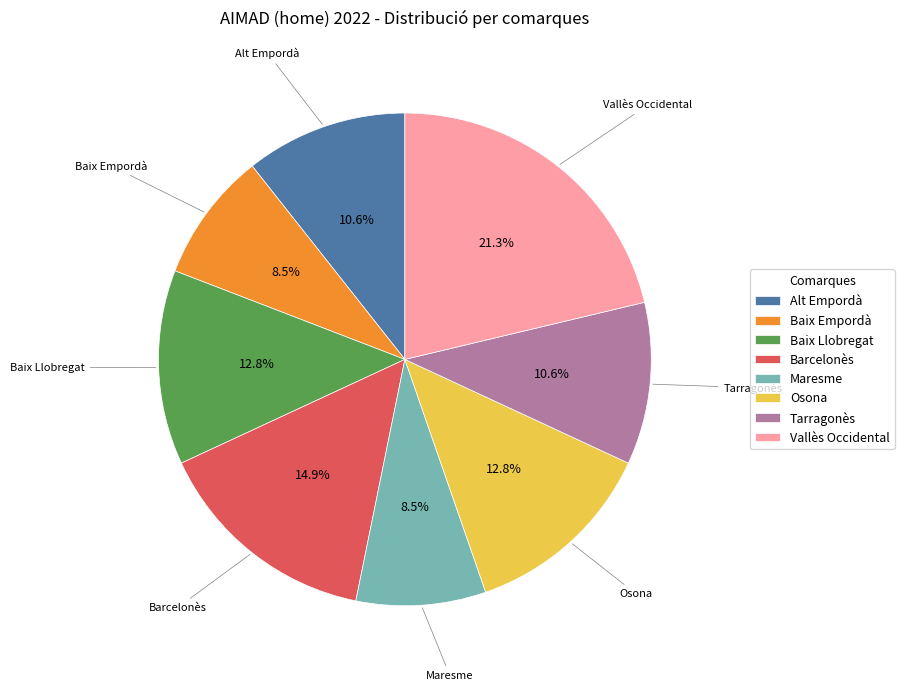

Approximately how many times larger is the value at Baix Empordà compared to Vallès Occidental?

0.4